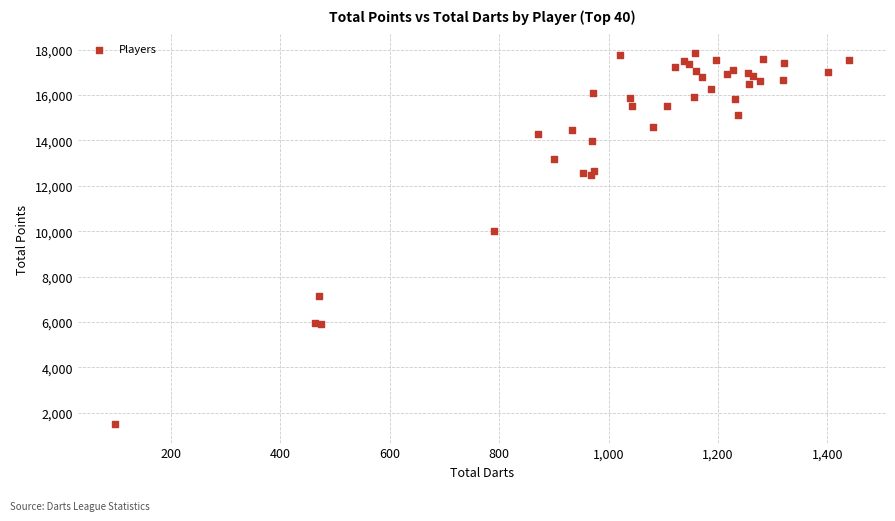

What Y value in the scatter plot is closest to 9675?

10017